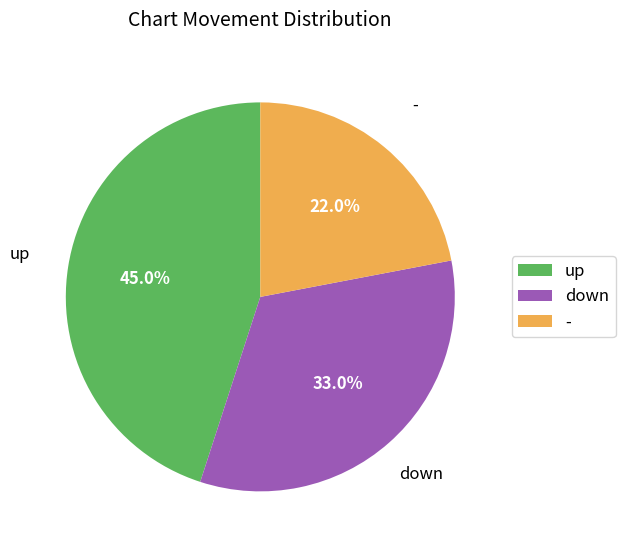

To the nearest percent, what is the combined percentage of down and -?

55%